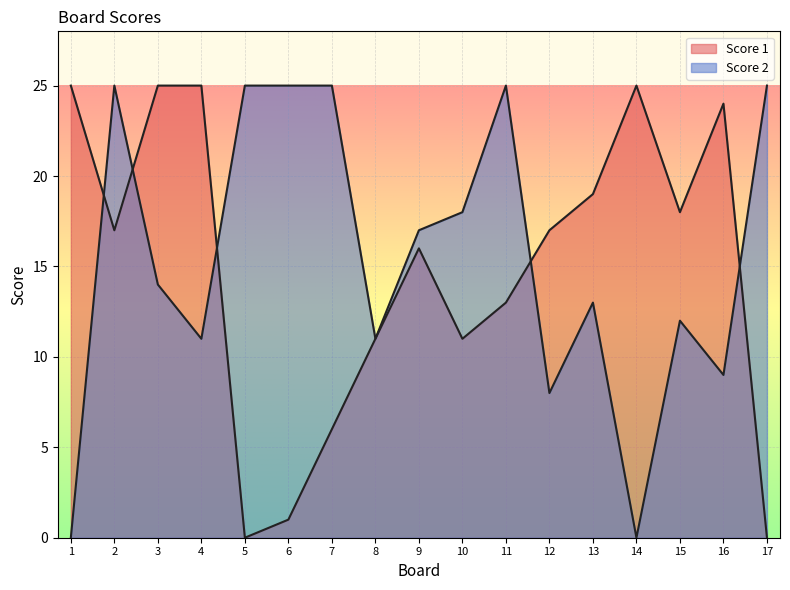

Rank the series by their average value, from highest to lowest.

Score 2, Score 1